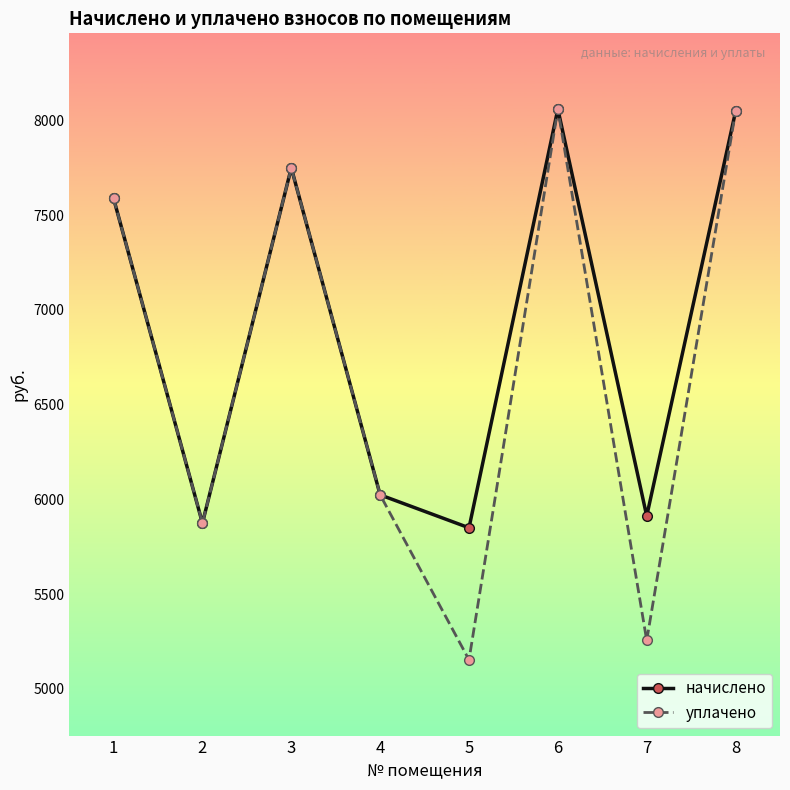

What is the sum of all уплачено values?

53753.6